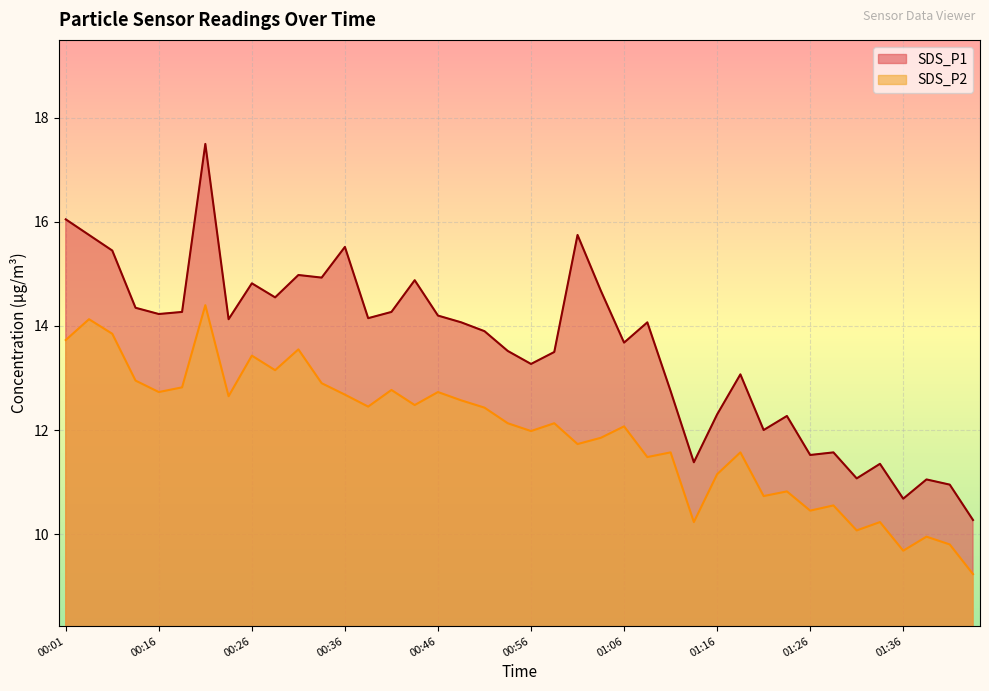

How many lines are shown in the chart?

2